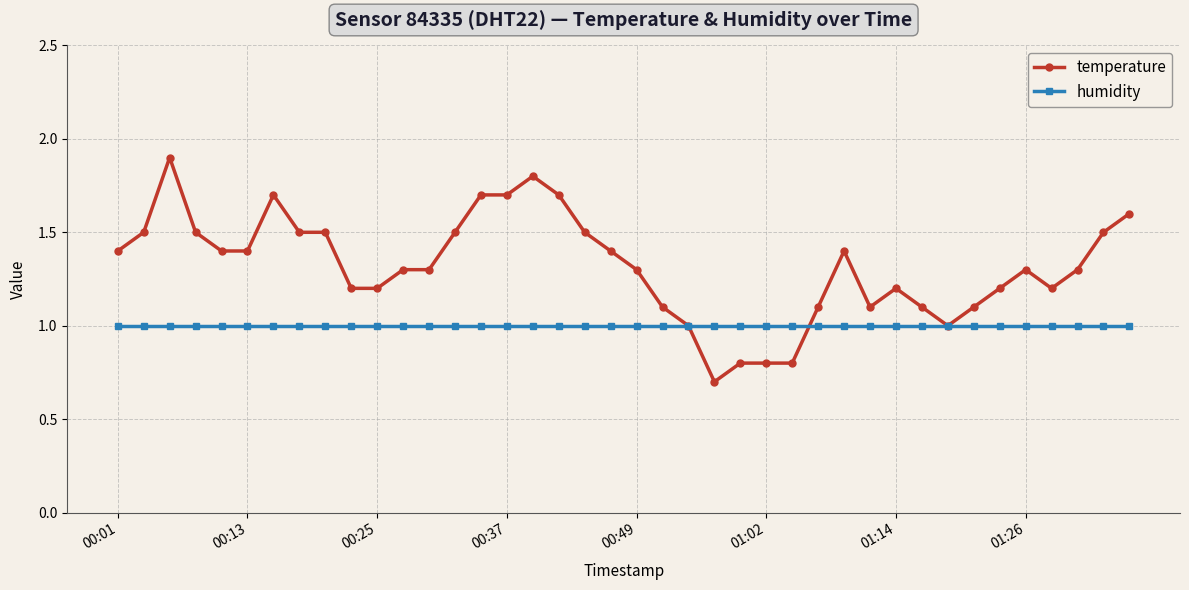

Rank the series by their maximum value, from highest to lowest.

temperature, humidity